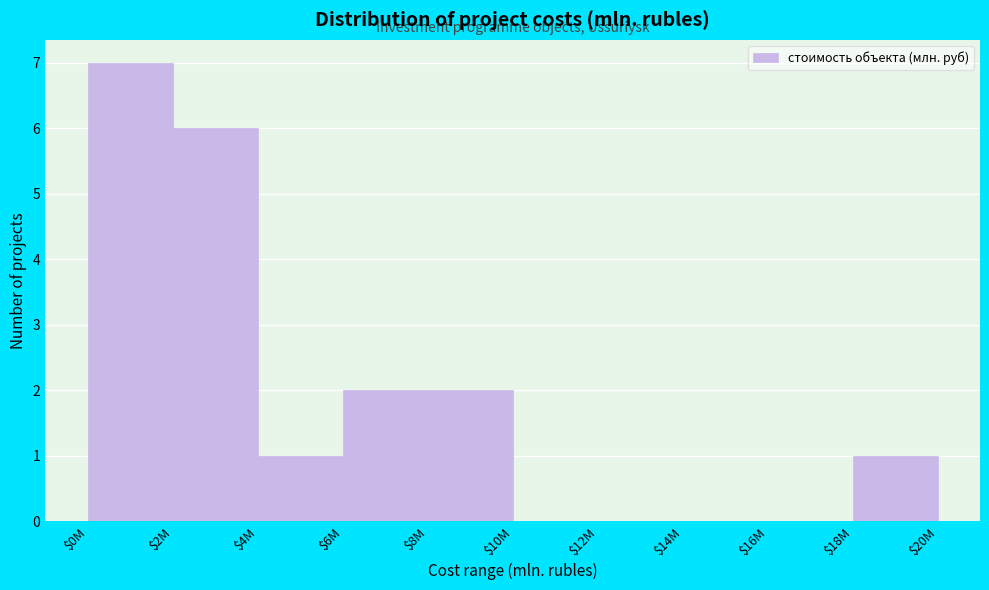

At which category does the chart reach its peak across all series?

$0M